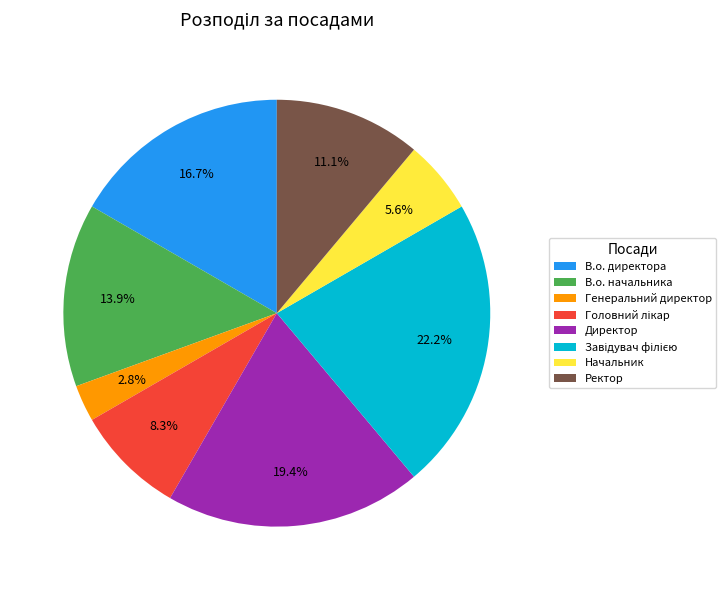

To the nearest percent, what is the difference between the largest and smallest slice percentages?

19%